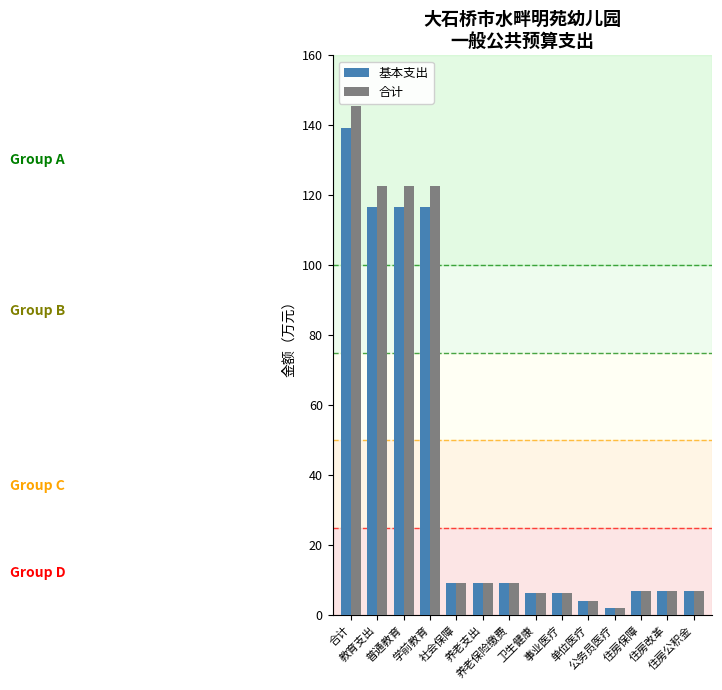

True or false: 基本支出 has a value of 116.7 at 学前教育.

True